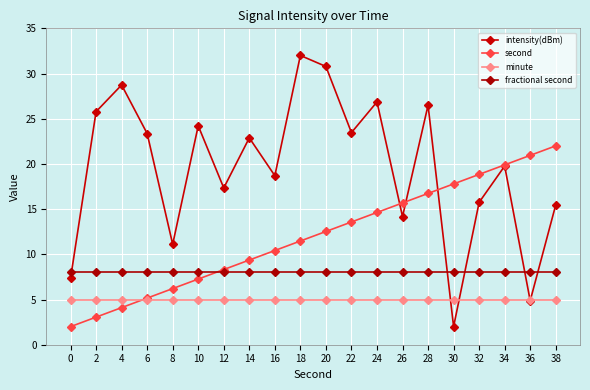

Does the chart have visible grid lines?

Yes